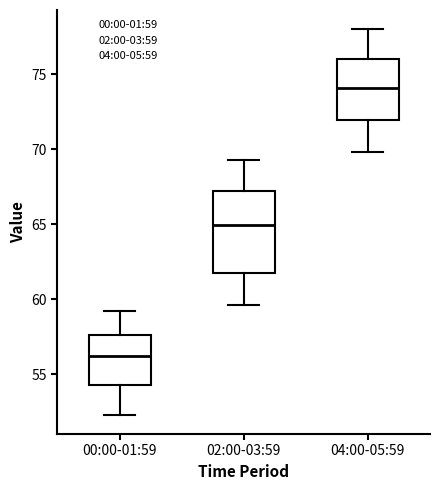

Which box has the lowest median line?

00:00-01:59